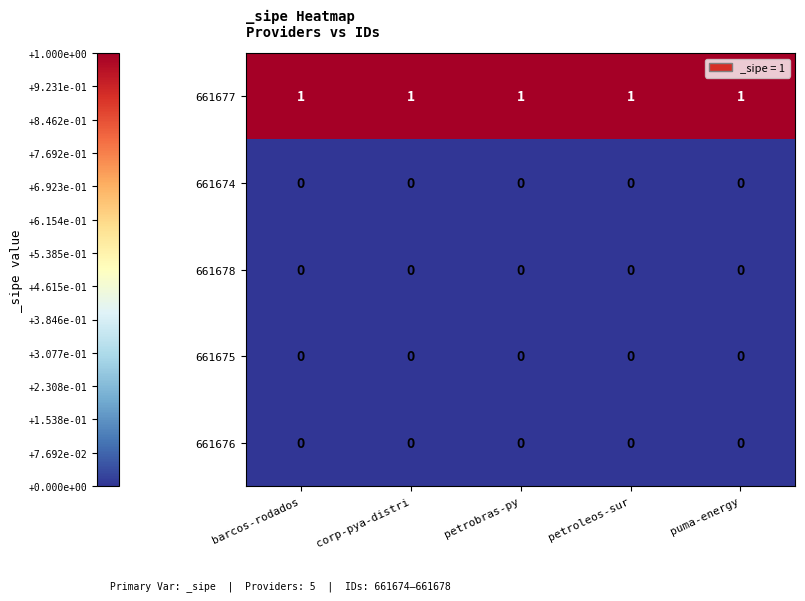

At how many categories does at least one series exceed 0?

5